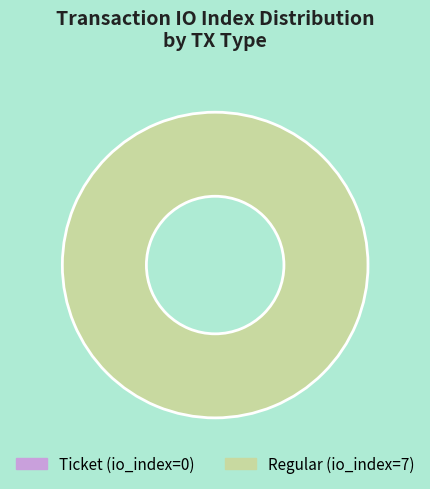

What is the largest slice in the pie chart?

Regular (io_index=7)